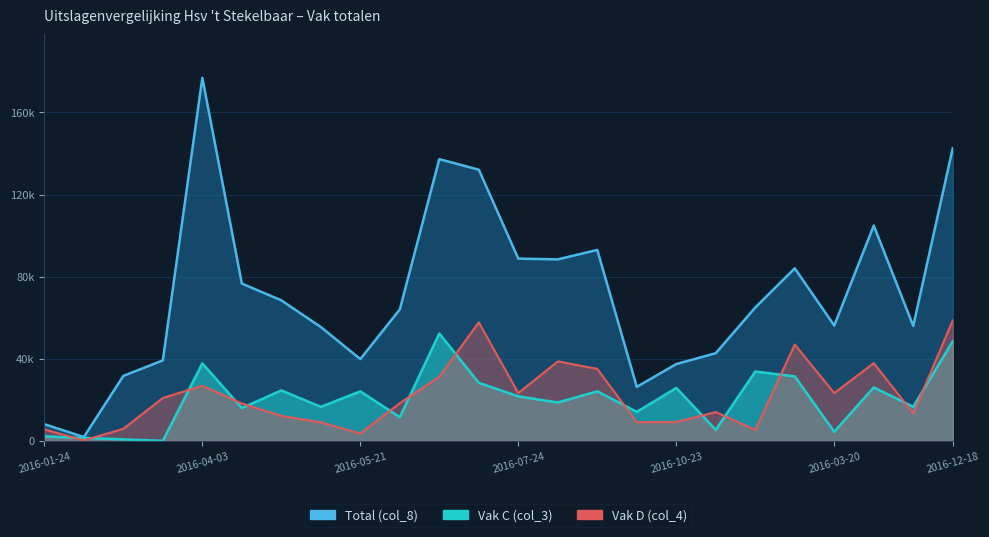

How many lines are shown in the chart?

3